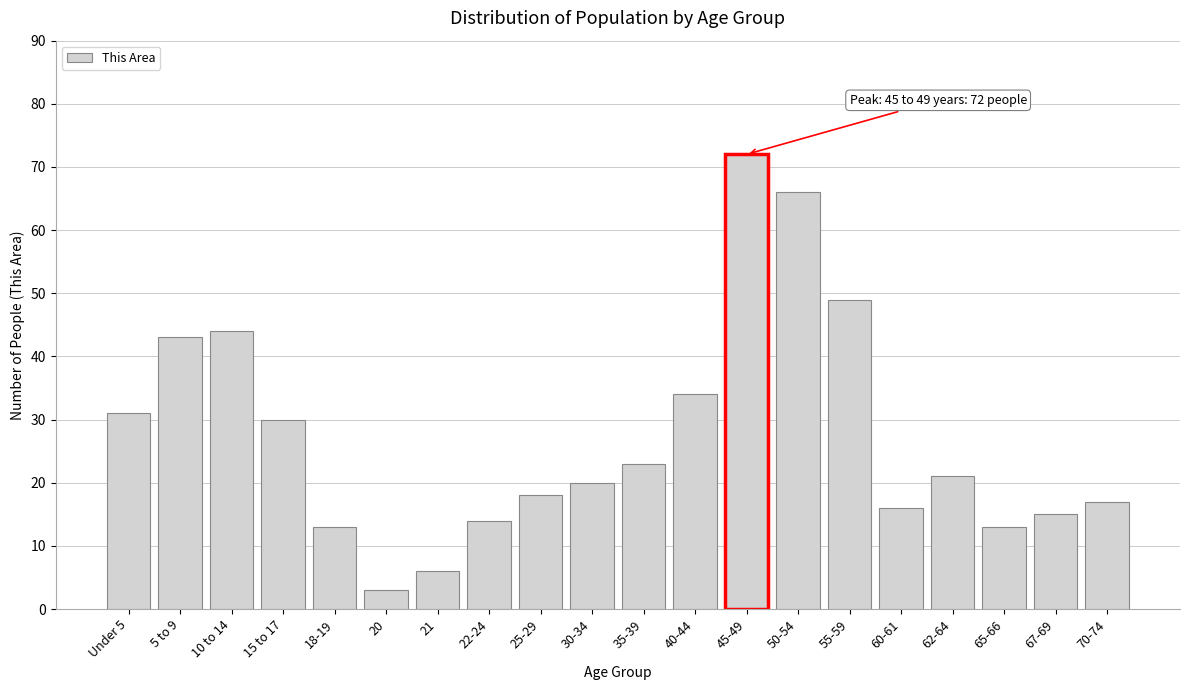

Reading left to right, transcribe all the data shown in this chart.

31	43	44	30	13	3	6	14	18	20	23	34	72	66	49	16	21	13	15	17